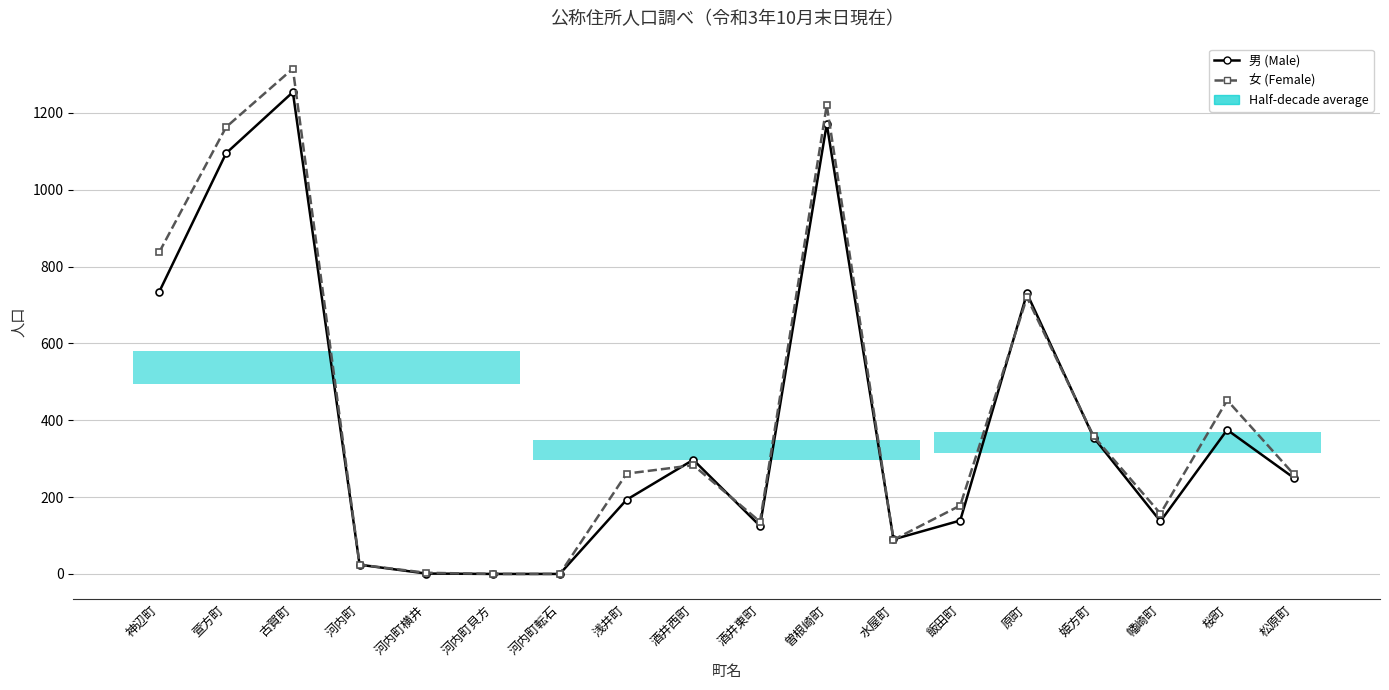

The value of 男 (Male) at 浅井町 is 91. True or false?

False